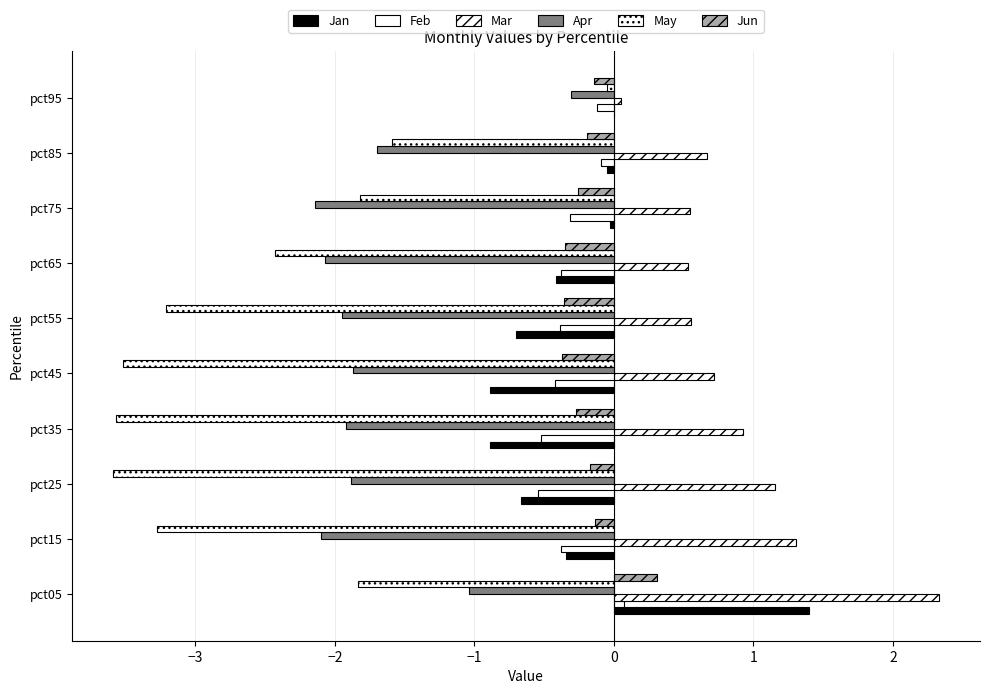

How many positive values does the Jun series have?

1